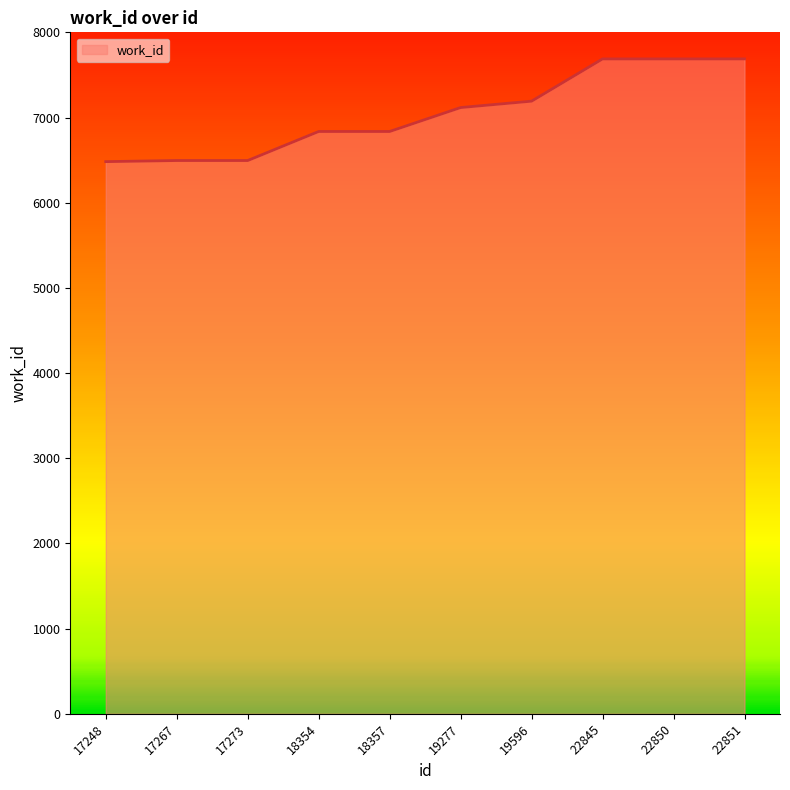

What is the smallest value displayed?

6482